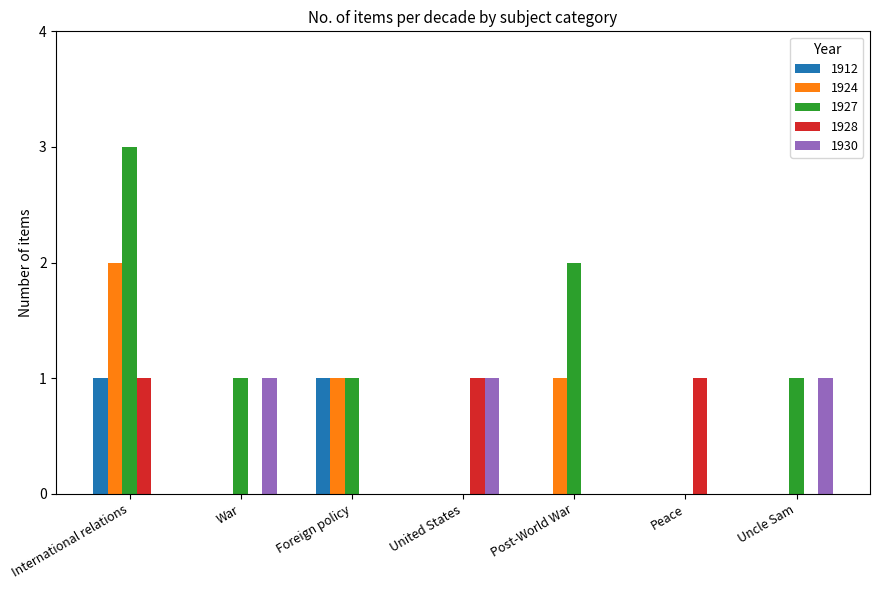

Which series has the largest total across all categories?

1927